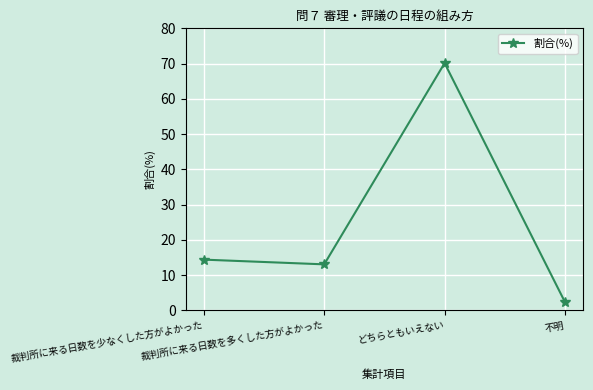

True or false: the data shows 98.6 at どちらともいえない.

False